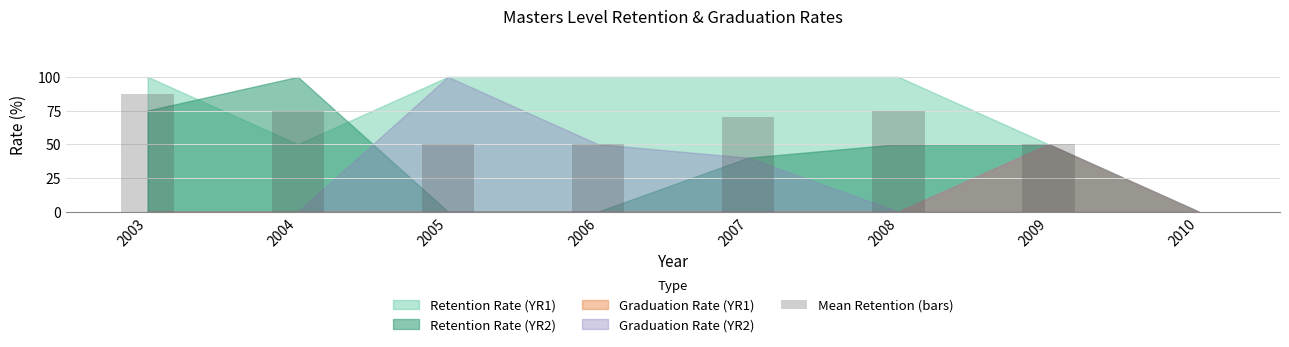

What is the sum of the values at 2003 and 2007?

157.5